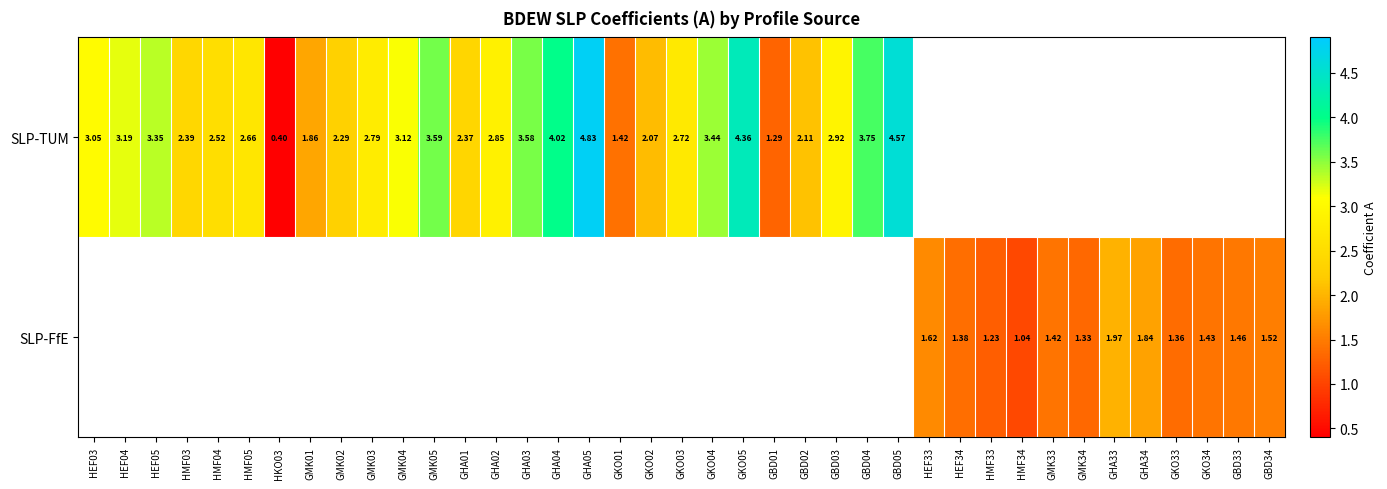

Is the value of SLP-TUM at GBD03 greater than the value of SLP-FfE at HEF34?

Yes